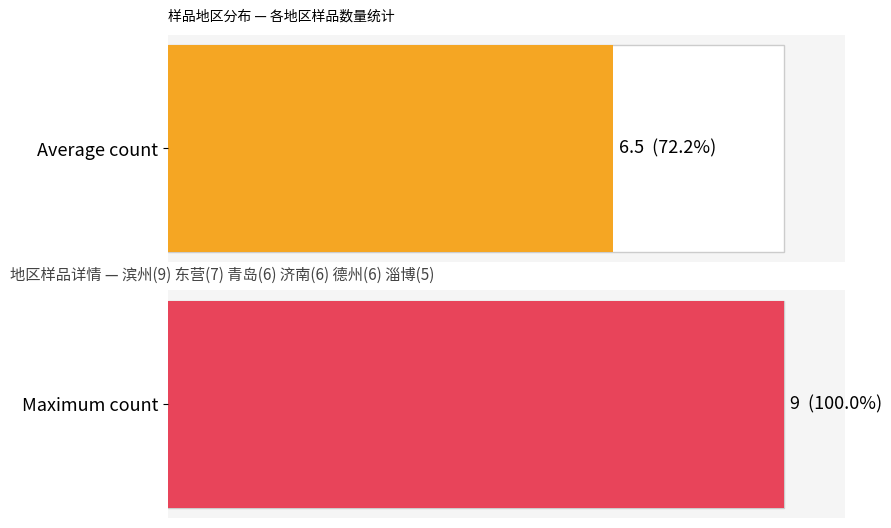

What is the difference between the values at 东营 and 济南?

1